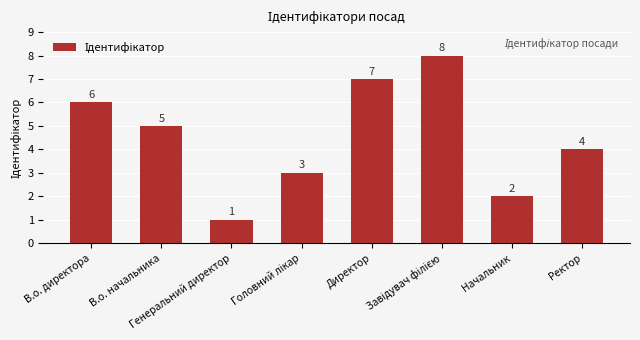

How many bars are there in total?

8